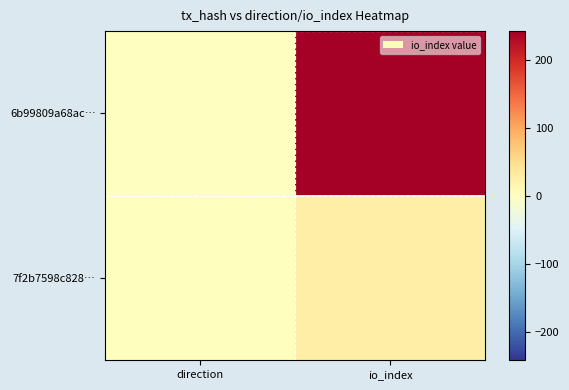

Which series changed the most between direction and io_index?

6b99809a68ac…